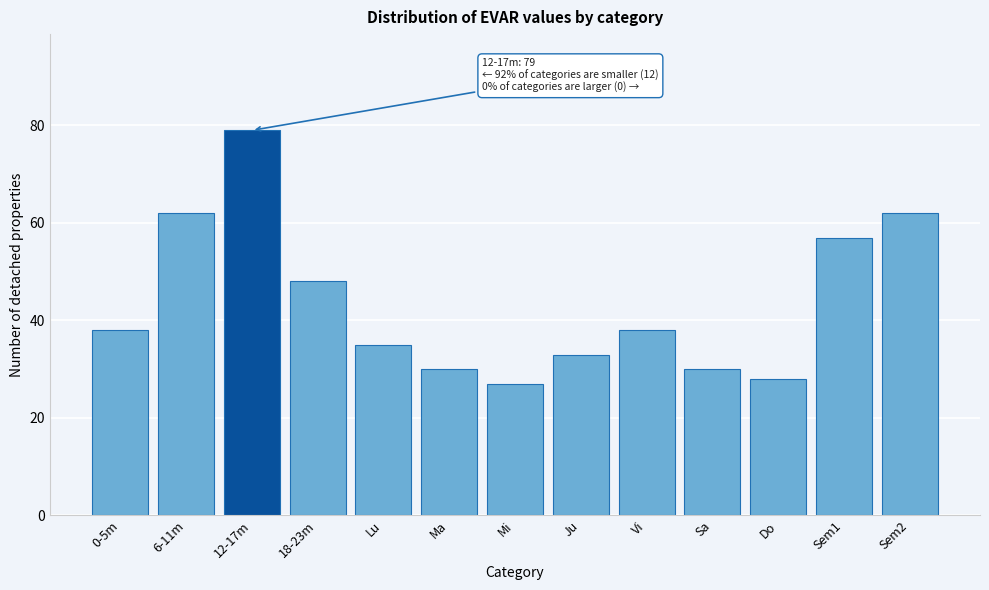

Reading left to right, what are all the values shown in this chart?

0-5m=38	6-11m=62	12-17m=79	18-23m=48	Lu=35	Ma=30	Mi=27	Ju=33	Vi=38	Sa=30	Do=28	Sem1=57	Sem2=62